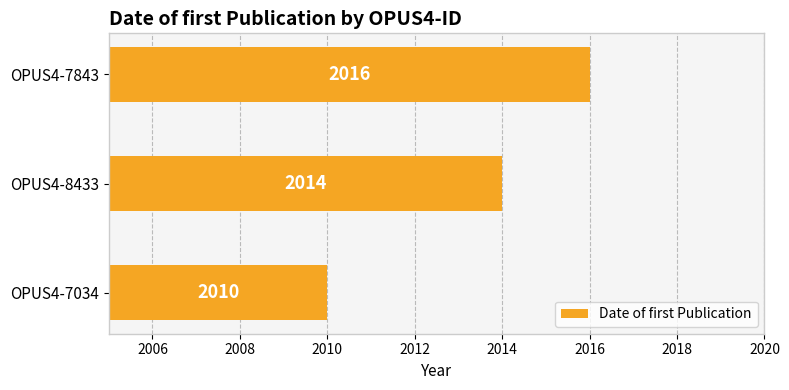

Is it true that the value at OPUS4-8433 is 1388?

False